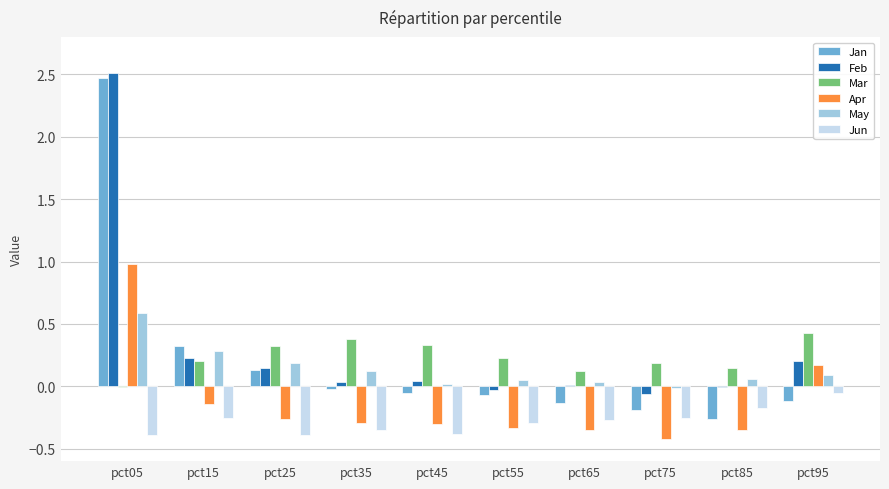

Is it true that Jun equals -0.3 at pct15?

True